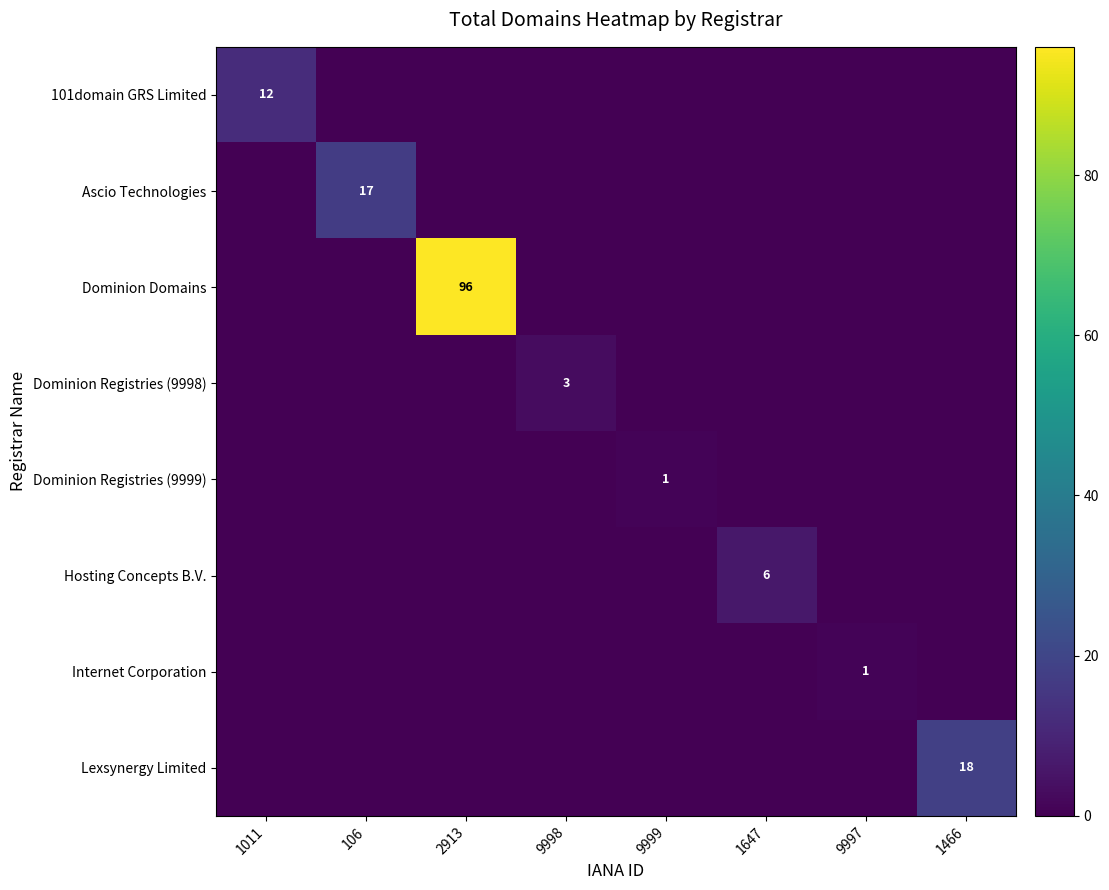

What is the total value across all series at 9999?

1